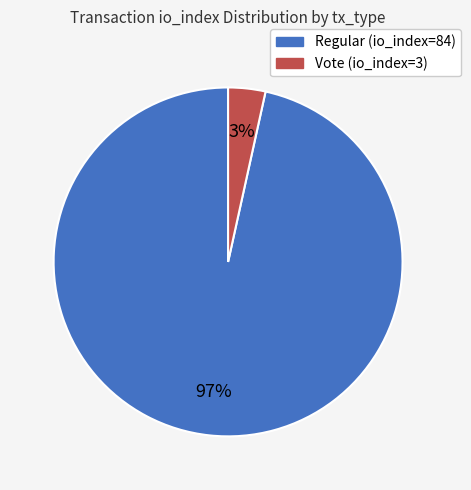

To the nearest percent, what is the combined percentage of Regular (io_index=84) and Vote (io_index=3)?

100%